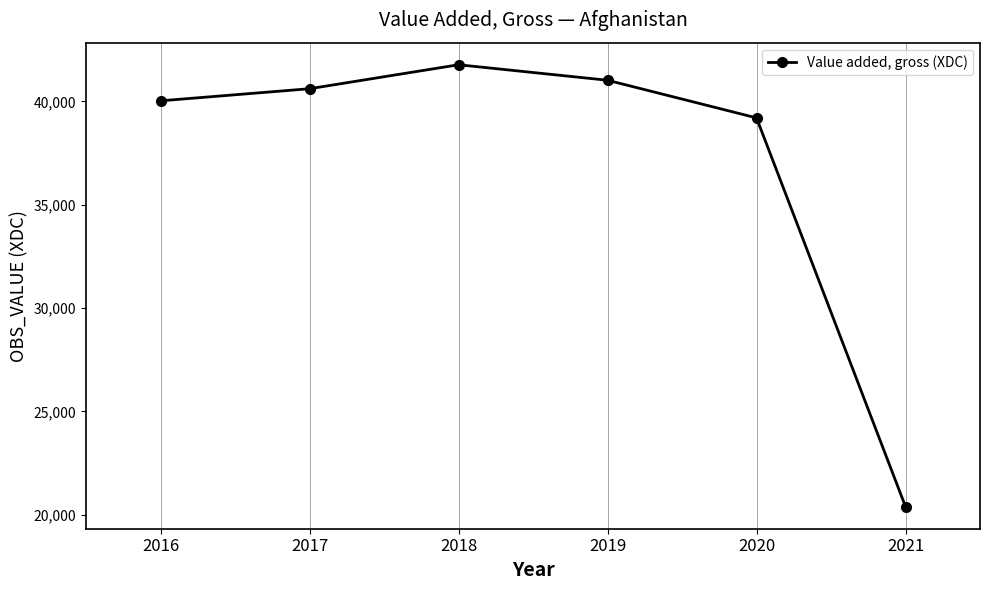

What is the value of the 3rd point from the left?

41777.7